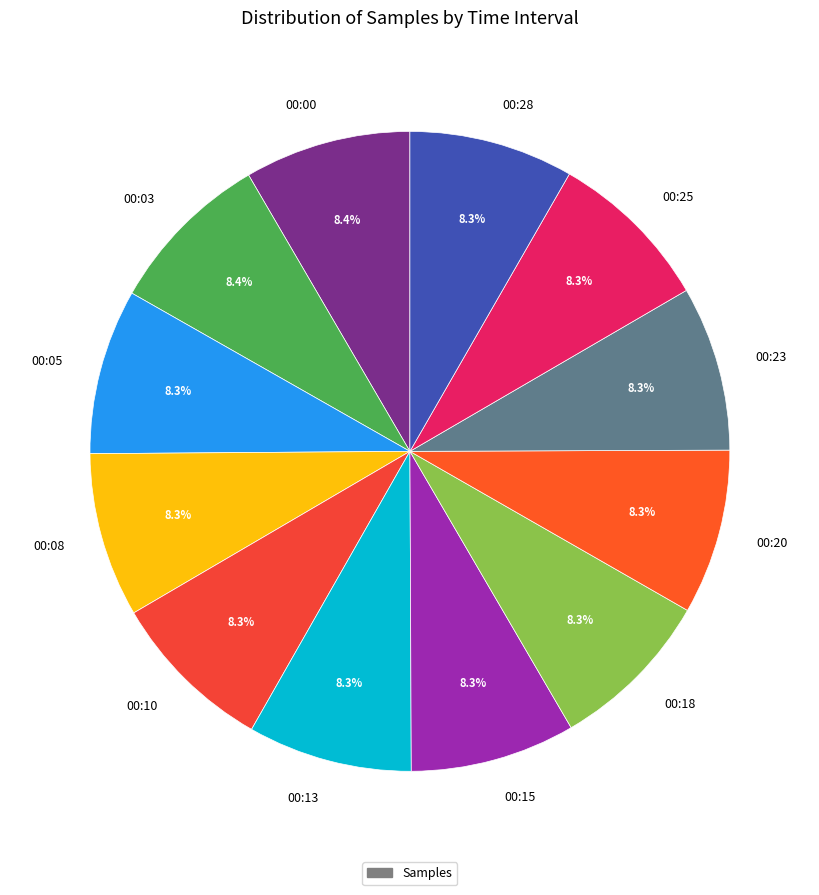

Is there any slice that represents more than half of the pie?

No